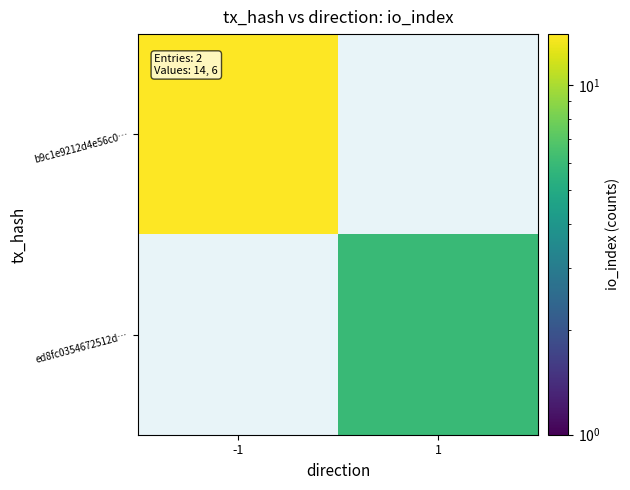

Rank the categories by b9c1e9212d4e56c0… value from lowest to highest.

-1, 1